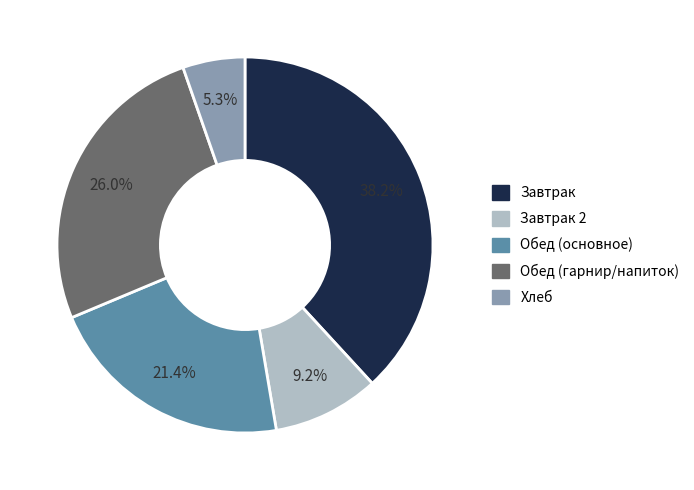

Is there any slice that represents more than half of the pie?

No